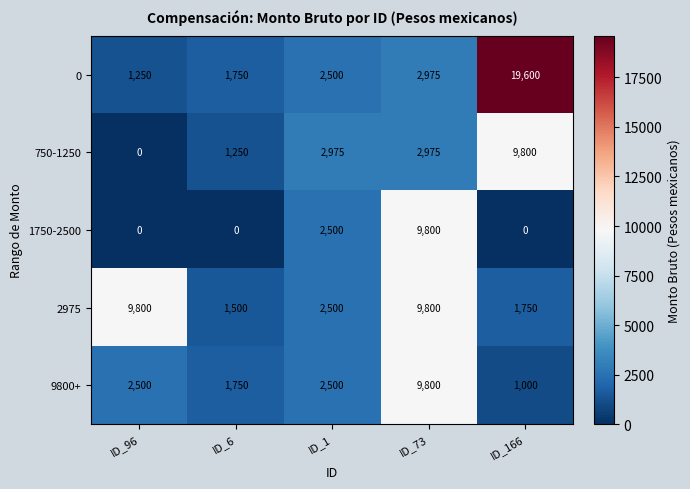

Which series has the largest range (max minus min)?

0